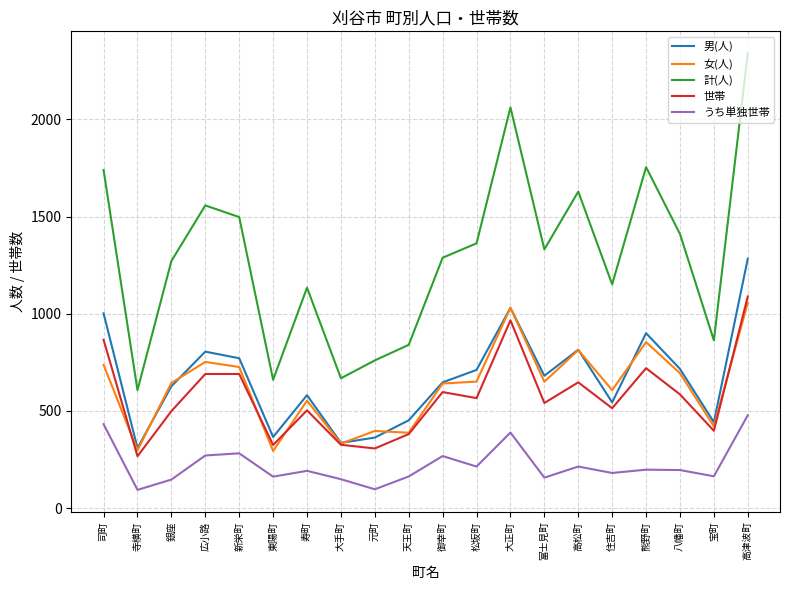

What position from the right is 新栄町?

16